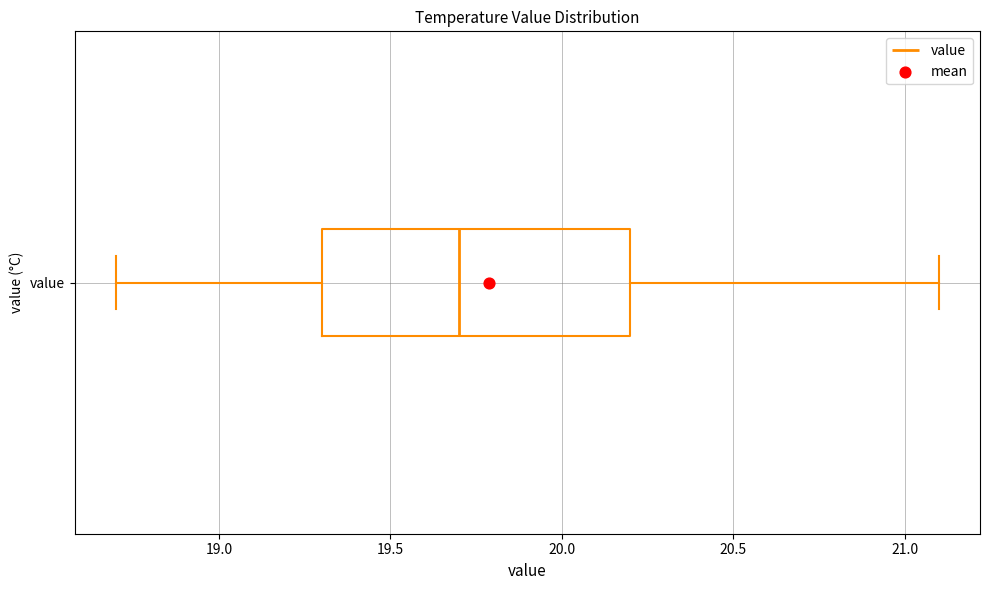

Where does the left whisker of the box for value end on the x-axis? The values are not printed on the chart, so give them approximately, as read against the axis.

18.7